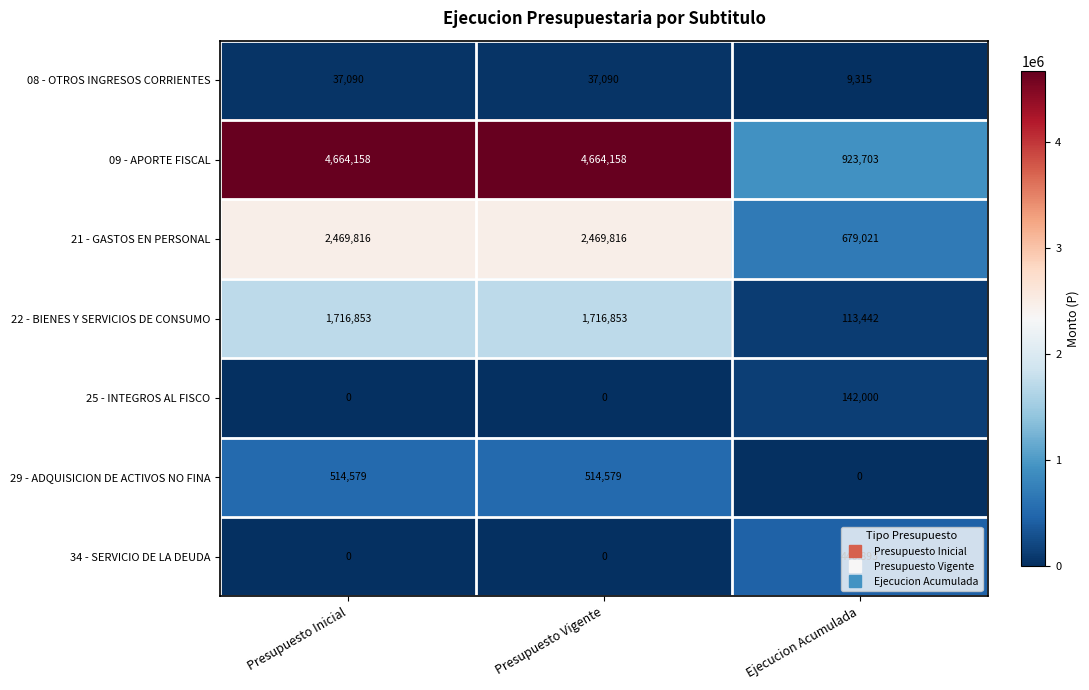

Is it true that 22 - BIENES Y SERVICIOS DE CONSUMO equals 113442 at Ejecucion Acumulada?

True